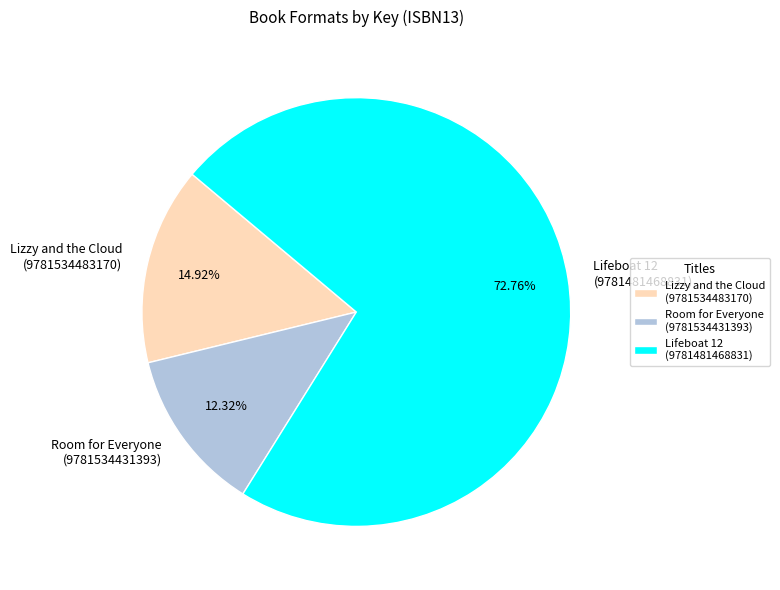

Is there any slice that represents more than half of the pie?

Yes